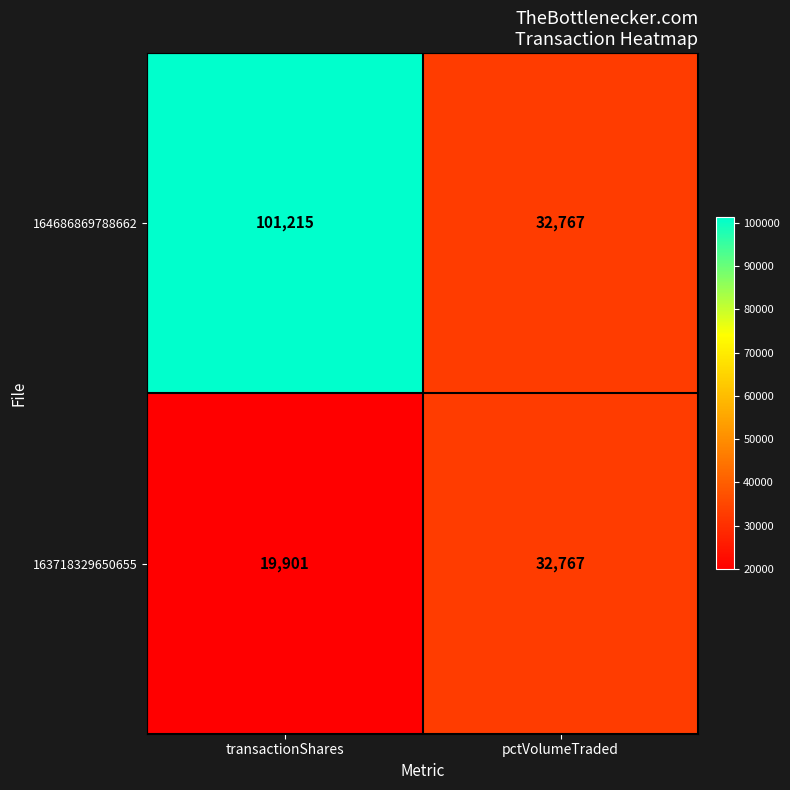

List the series in order of their peak value, highest first.

164686869788662, 163718329650655